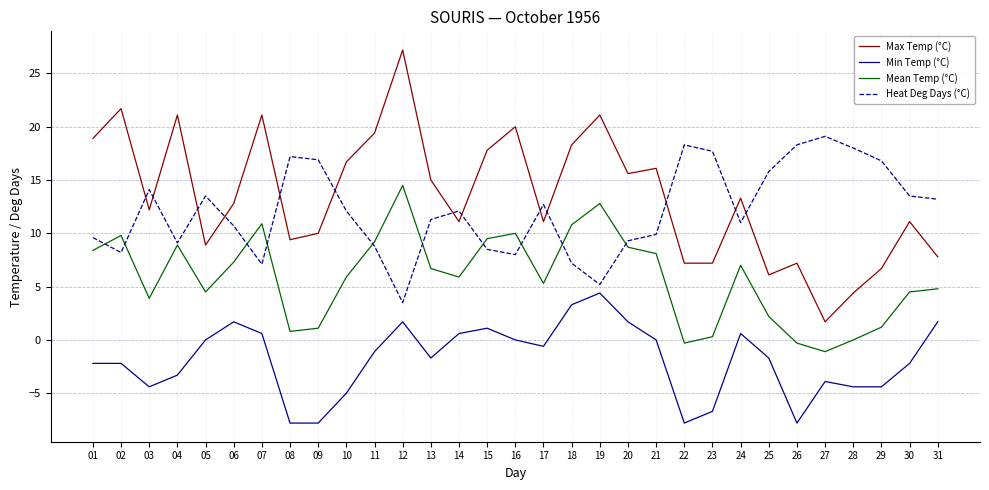

List the series in order of their peak value, lowest first.

Min Temp (°C), Mean Temp (°C), Heat Deg Days (°C), Max Temp (°C)